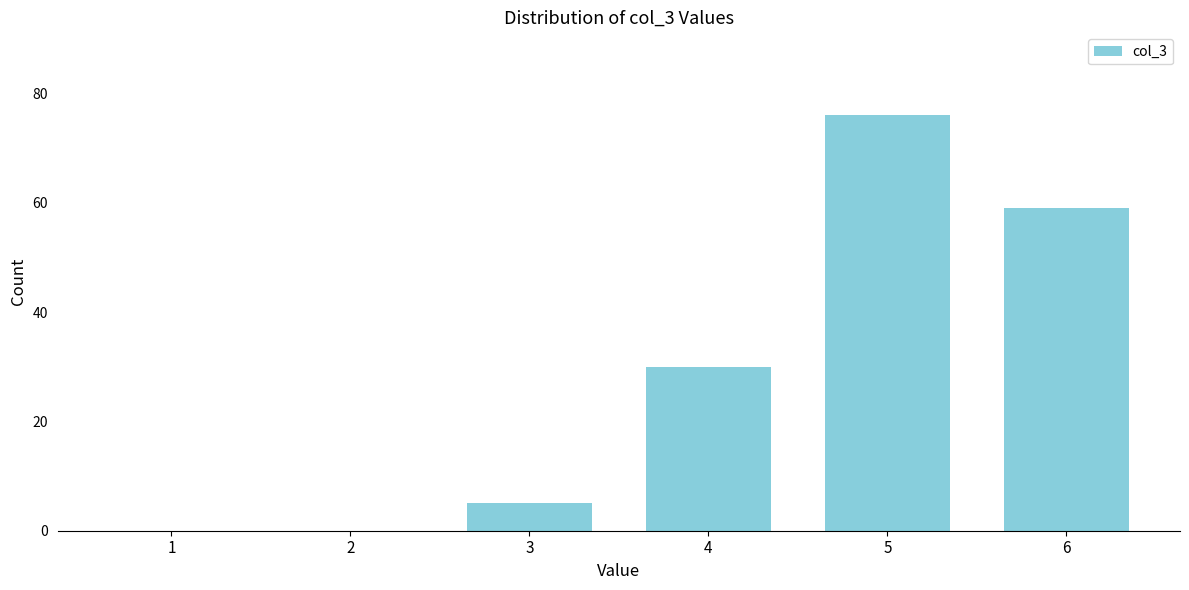

Reading left to right, list all the values displayed in this chart.

1=0	2=0	3=5	4=30	5=76	6=59